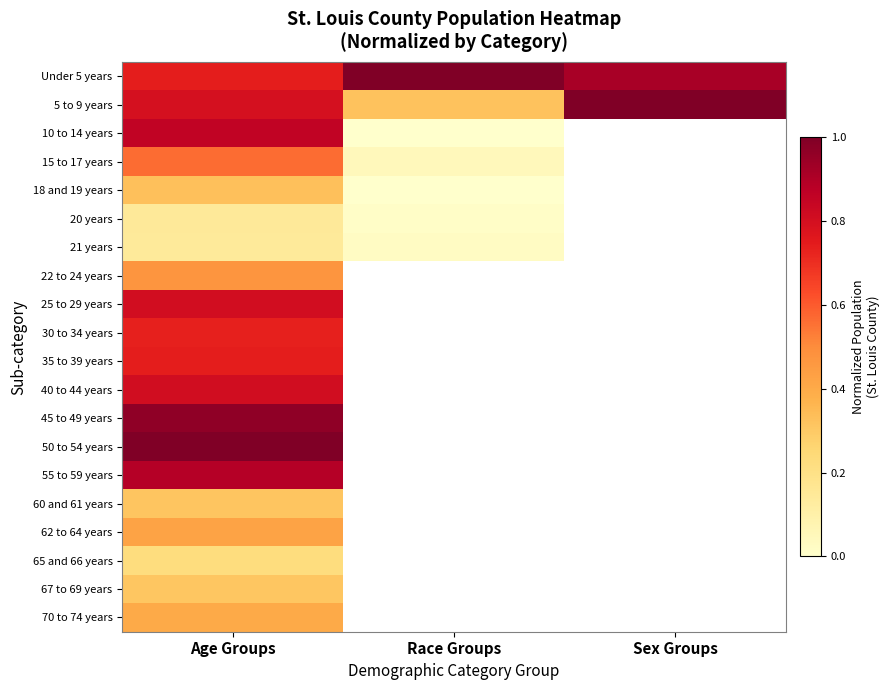

The value of Under 5 years at Age Groups is 0.7. True or false?

True